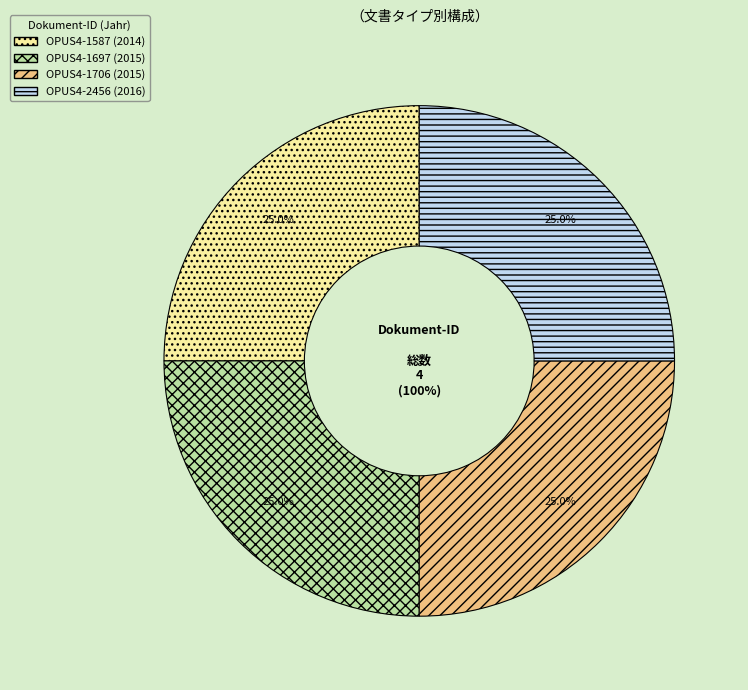

Which category has the smallest portion of the pie?

OPUS4-1587 (2014)